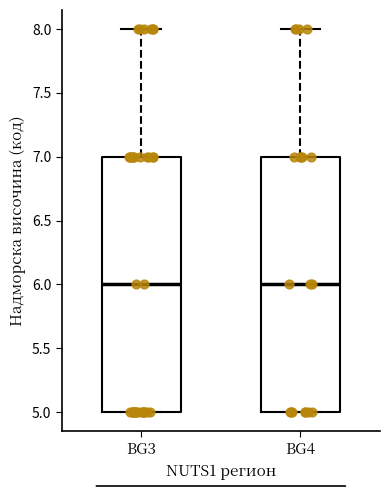

Where does the median line of the box for BG4 sit on the y-axis? The values are not printed on the chart, so give them approximately, as read against the axis.

6